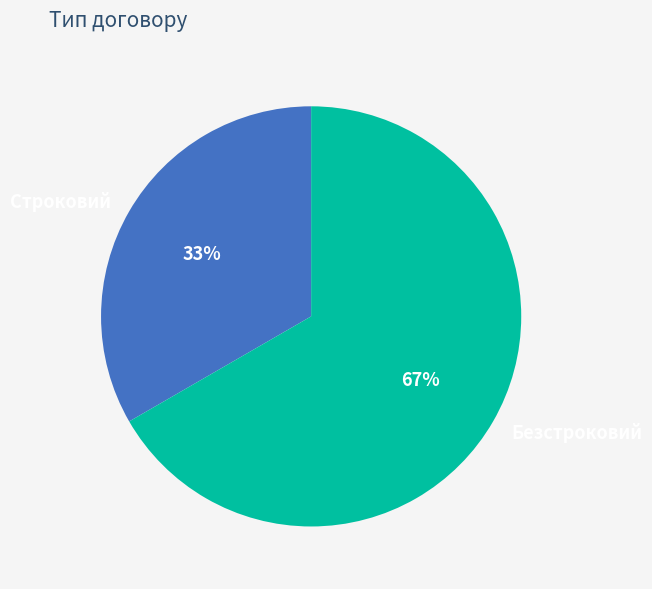

To the nearest percent, what is the combined percentage of Строковий and Безстроковий?

100%